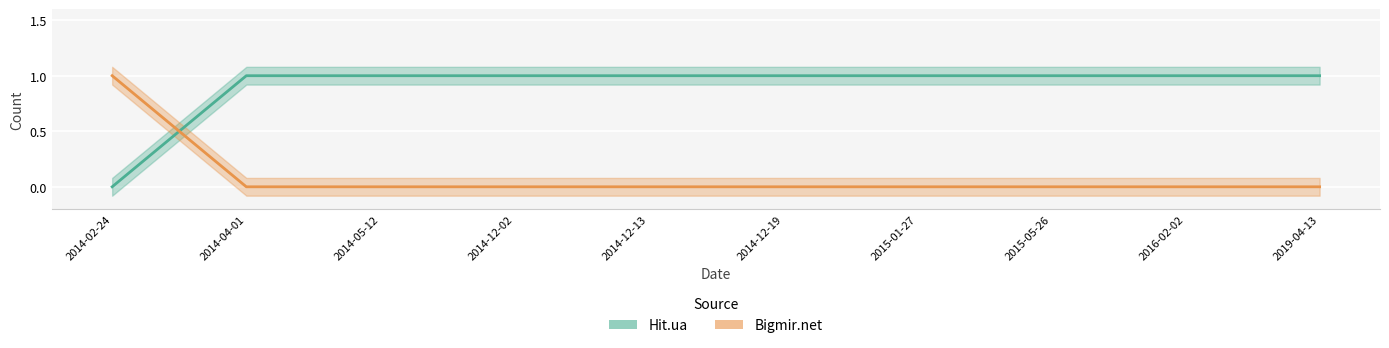

Which series has the widest spread of values?

Hit.ua